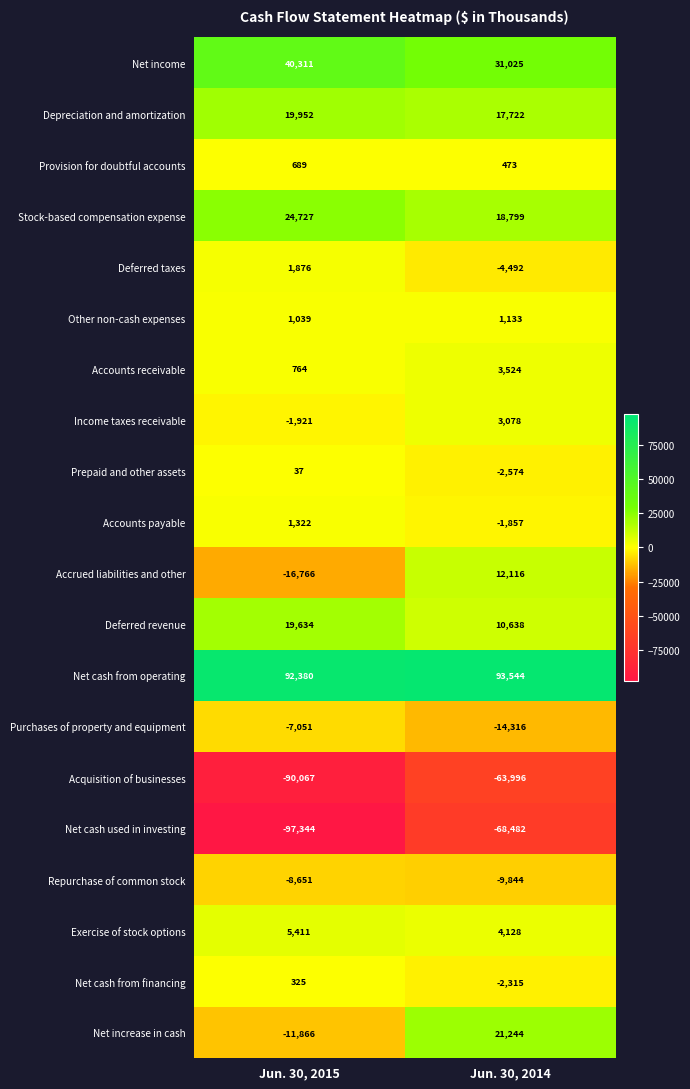

Between Jun. 30, 2015 and Jun. 30, 2014, which series saw the biggest shift?

Net increase in cash